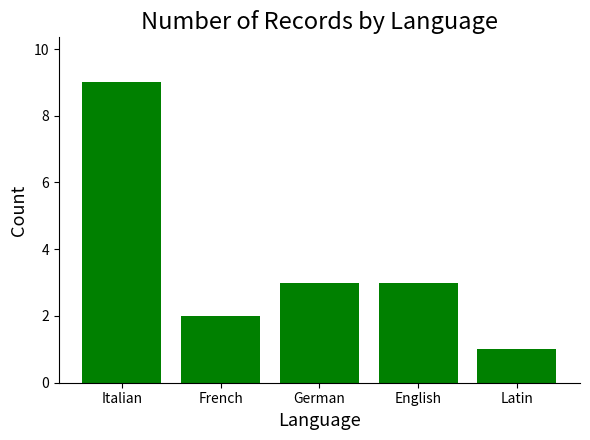

What is the label of the 2nd bar from the right?

English